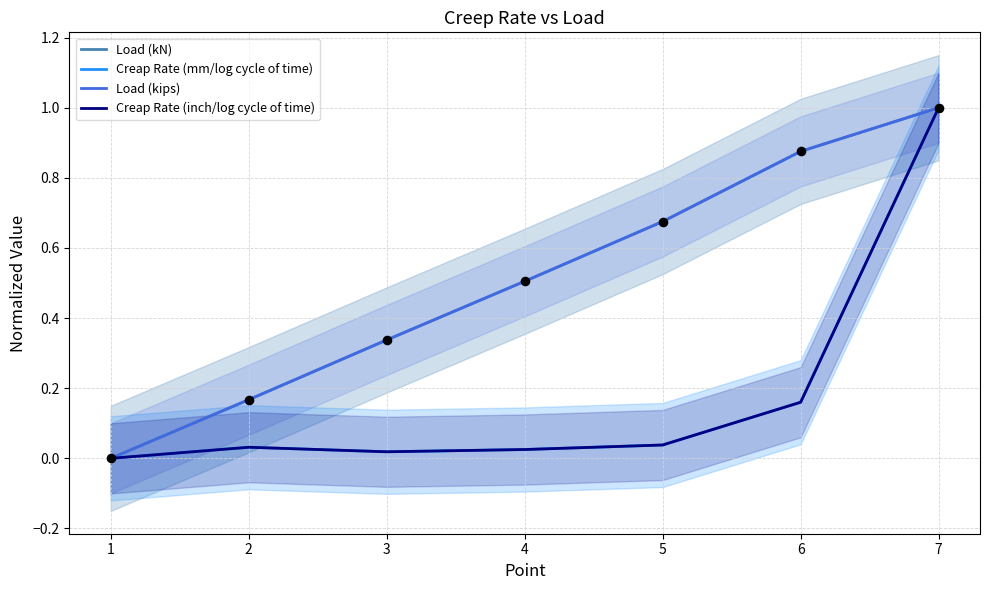

What is the total value across all series at 4?

1.1